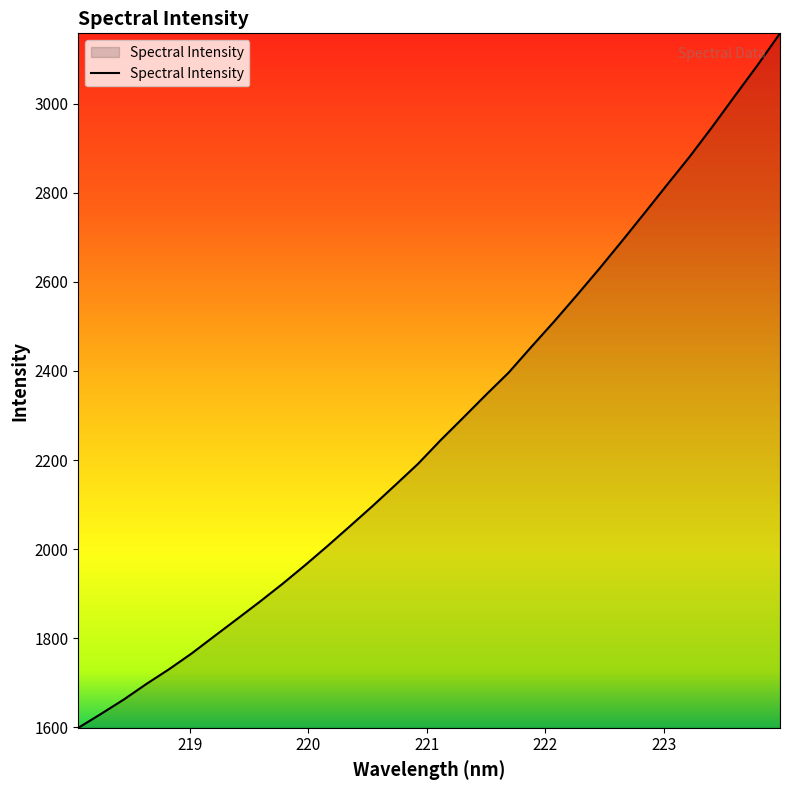

What is the smallest value displayed?

1598.8